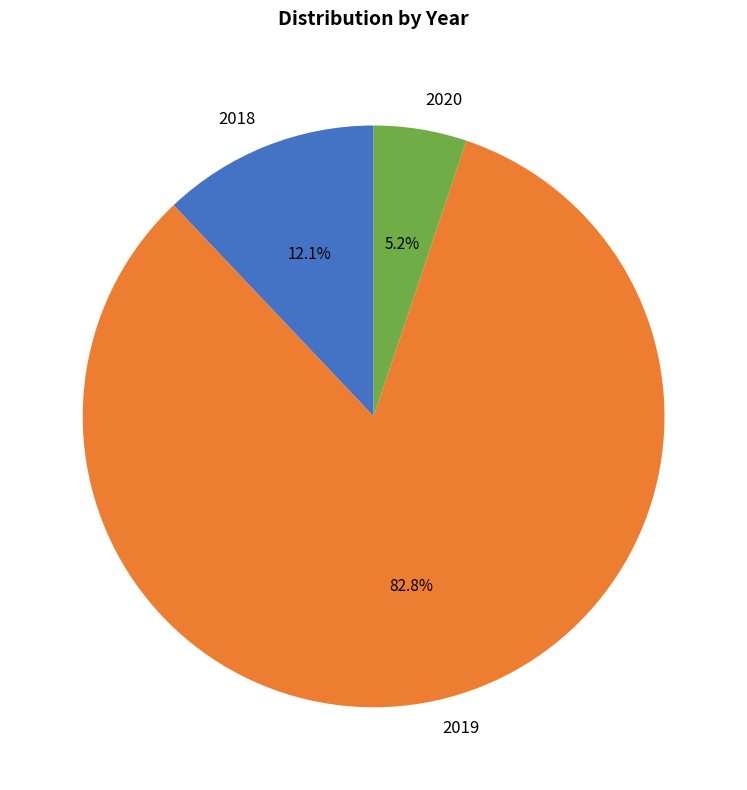

To the nearest percent, what percentage of the pie is 2020?

5%